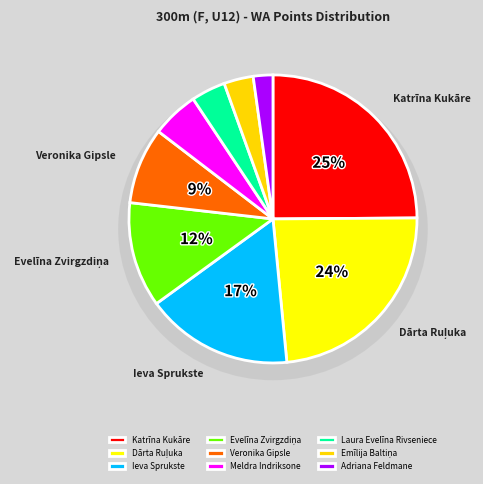

What is the total percentage of Veronika Gipsle and Katrīna Kukāre?

33.5%